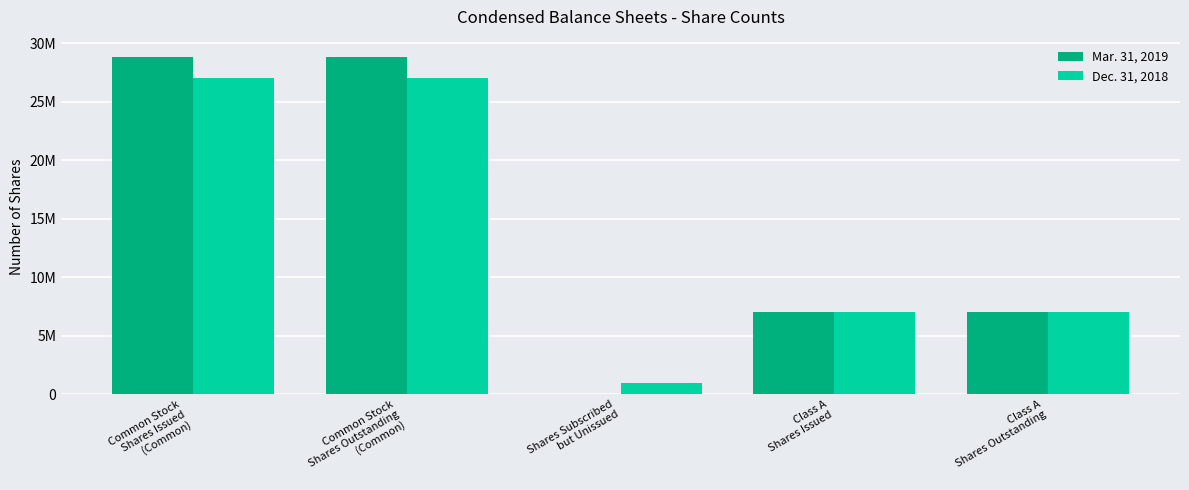

What is the highest value of the Mar. 31, 2019 series?

28881756